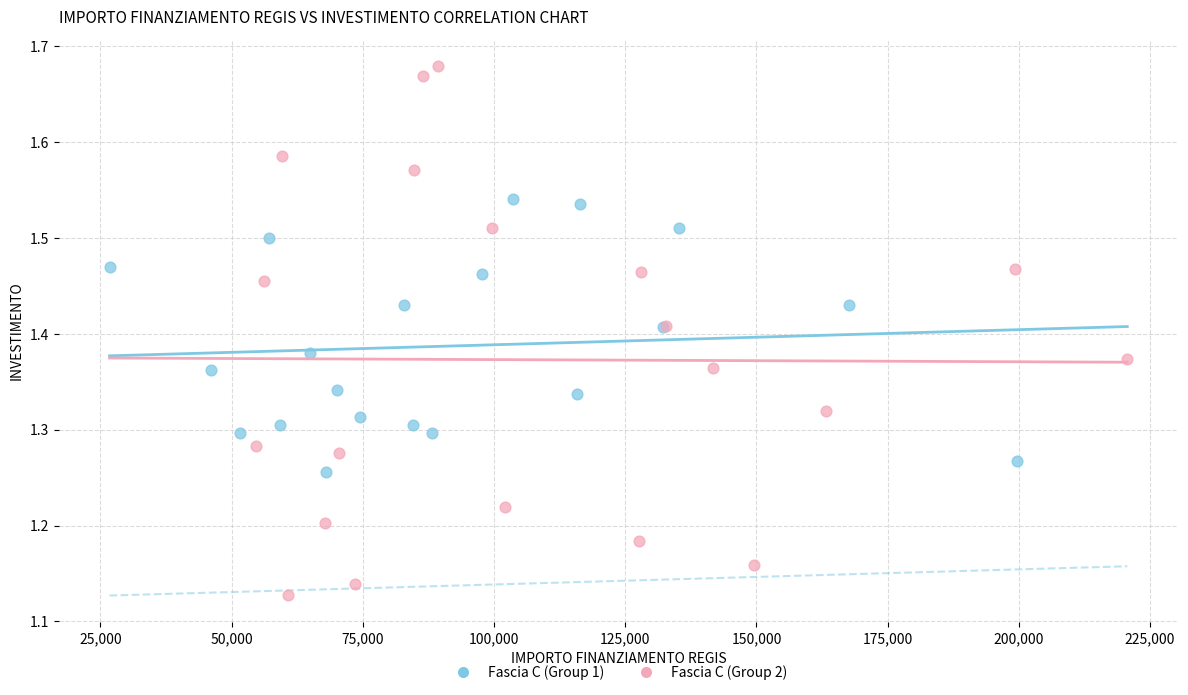

Which series has the largest Y range (max minus min)?

Fascia C (Group 2)